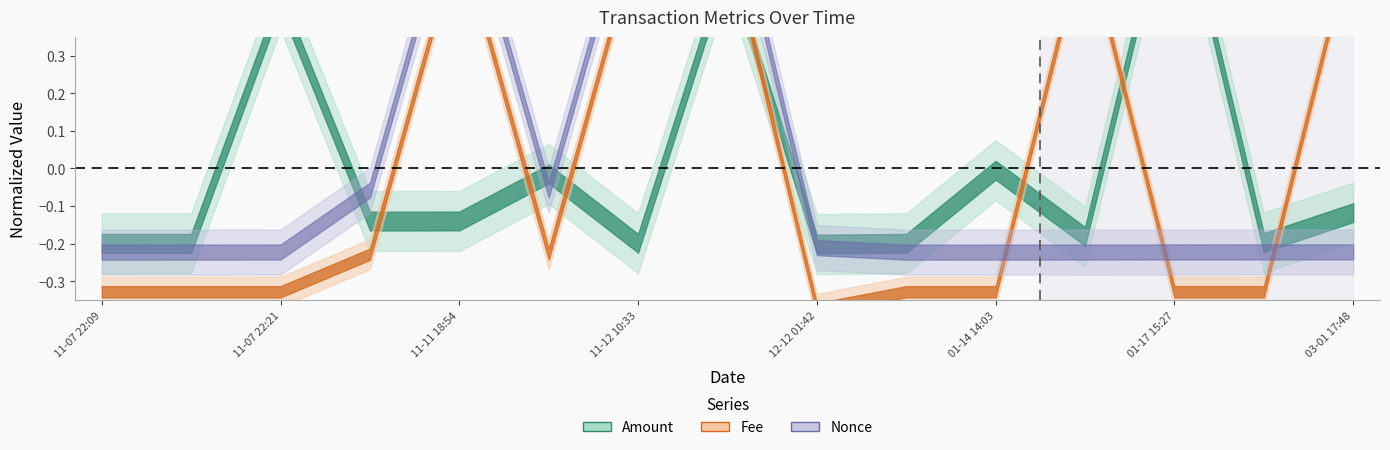

Reading right to left, what are all the values shown in this chart?

Amount: -0.1	-0.2	0.8	-0.2	-0.0	-0.2	-0.2	0.5	-0.2	-0.0	-0.1	-0.1	0.5	-0.2	-0.2
Fee: 0.6	-0.3	-0.3	0.6	-0.3	-0.3	-0.4	0.6	0.6	-0.2	0.6	-0.2	-0.3	-0.3	-0.3
Nonce: -0.2	-0.2	-0.2	-0.2	-0.2	-0.2	-0.2	0.8	0.8	-0.1	0.8	-0.1	-0.2	-0.2	-0.2